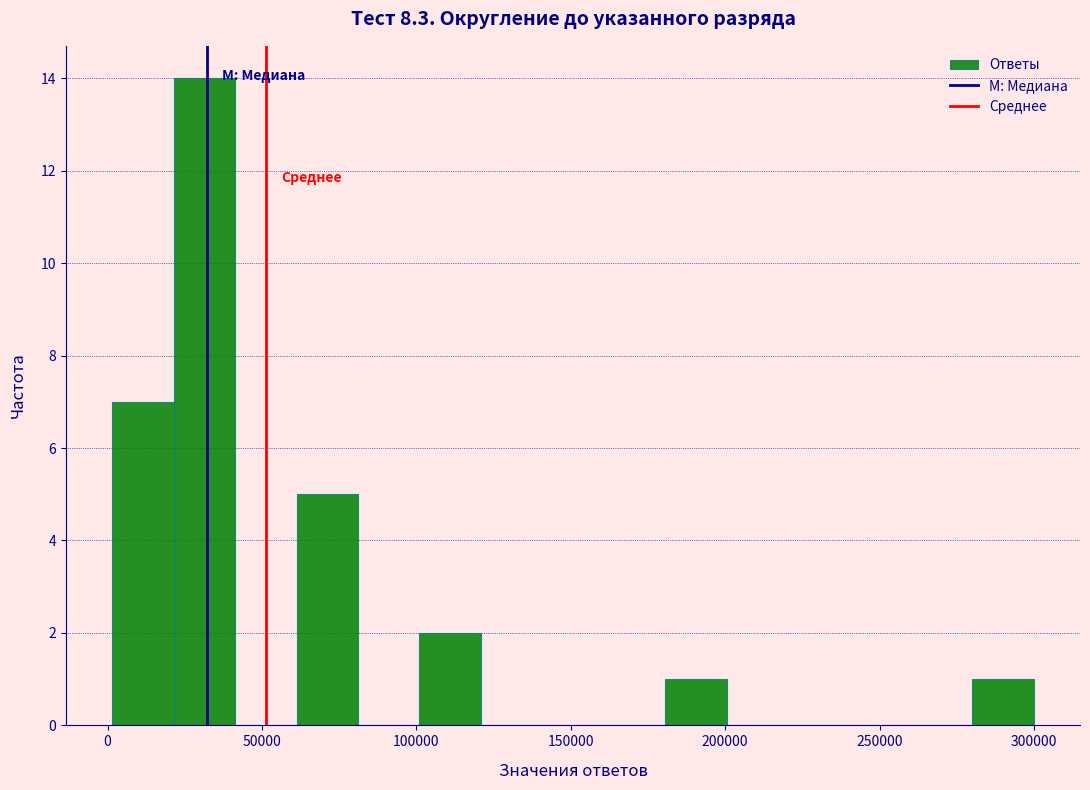

Read against the x-axis, roughly where is the centre of the tallest bar?

30000